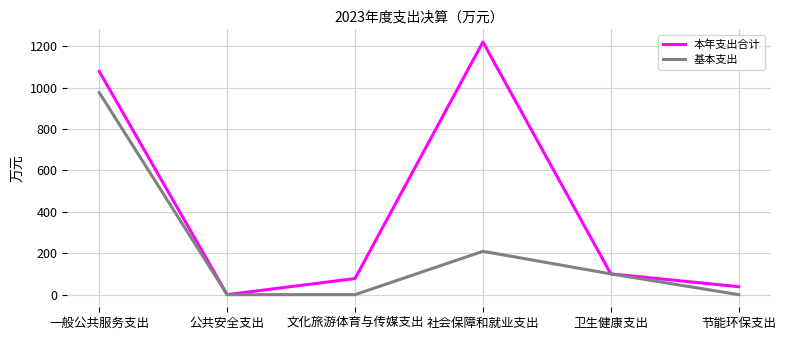

At which label is 本年支出合计 closest to 610?

一般公共服务支出